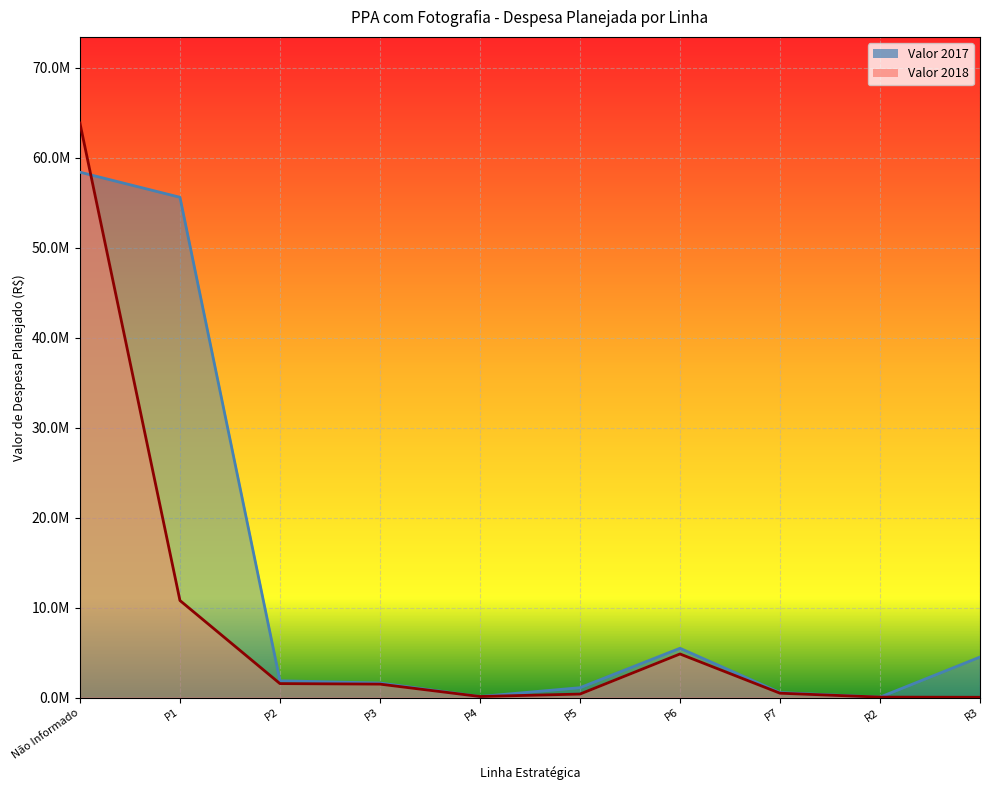

At how many categories does at least one series exceed 52646344?

2